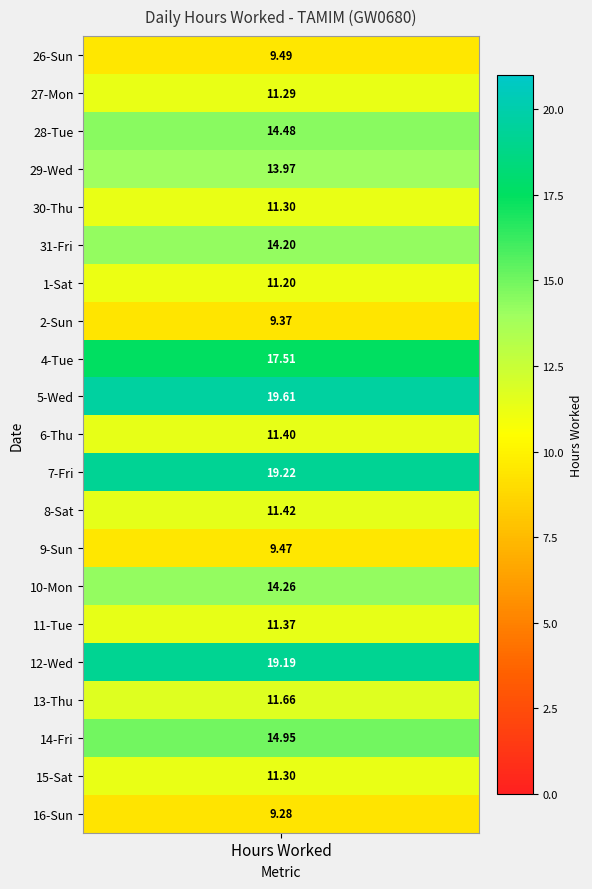

Which has a higher value, 6 or 2?

6